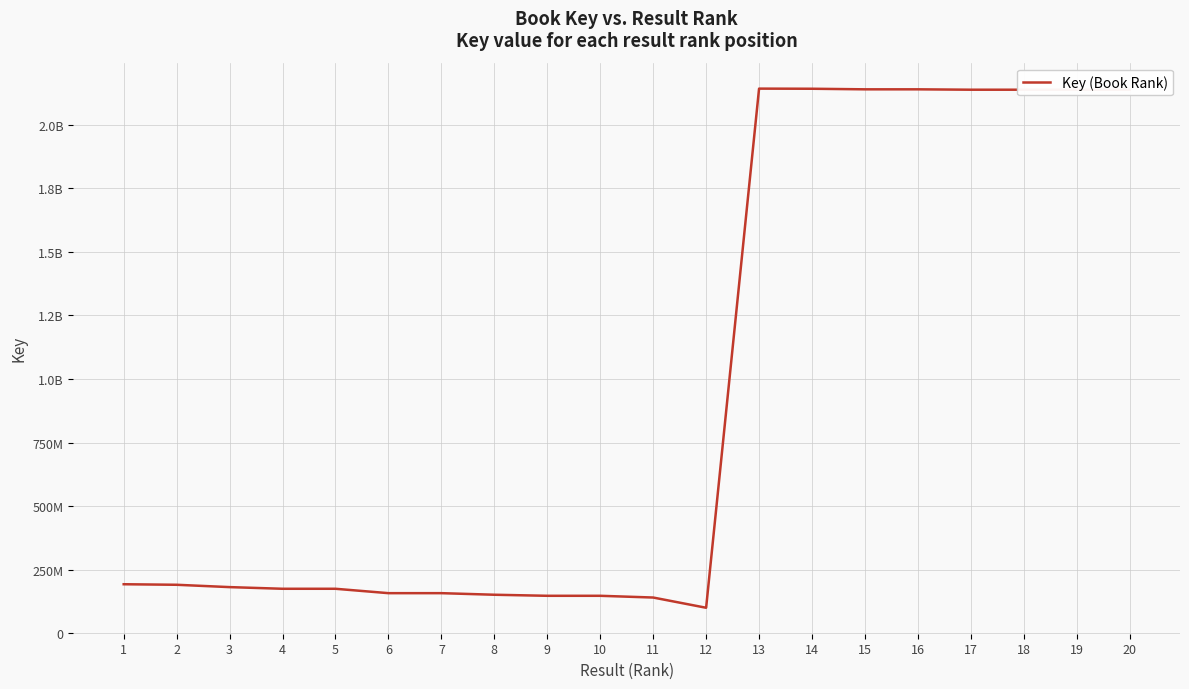

The value at 16 is 3247082030. True or false?

False